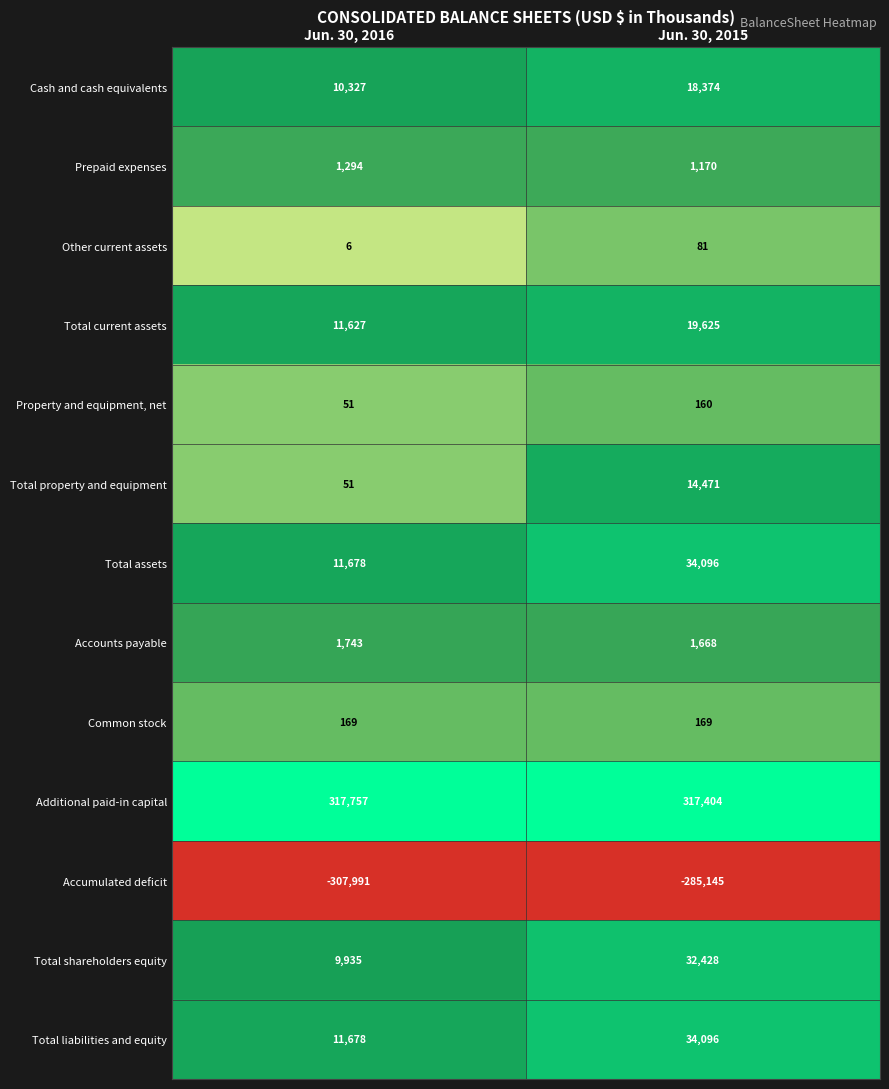

Reading left to right, what are all the values shown in this chart?

Cash and cash equivalents: 10327	18374
Prepaid expenses: 1294	1170
Other current assets: 6	81
Total current assets: 11627	19625
Property and equipment, net: 51	160
Total property and equipment: 51	14471
Total assets: 11678	34096
Accounts payable: 1743	1668
Common stock: 169	169
Additional paid-in capital: 317757	317404
Accumulated deficit: -307991	-285145
Total shareholders equity: 9935	32428
Total liabilities and equity: 11678	34096